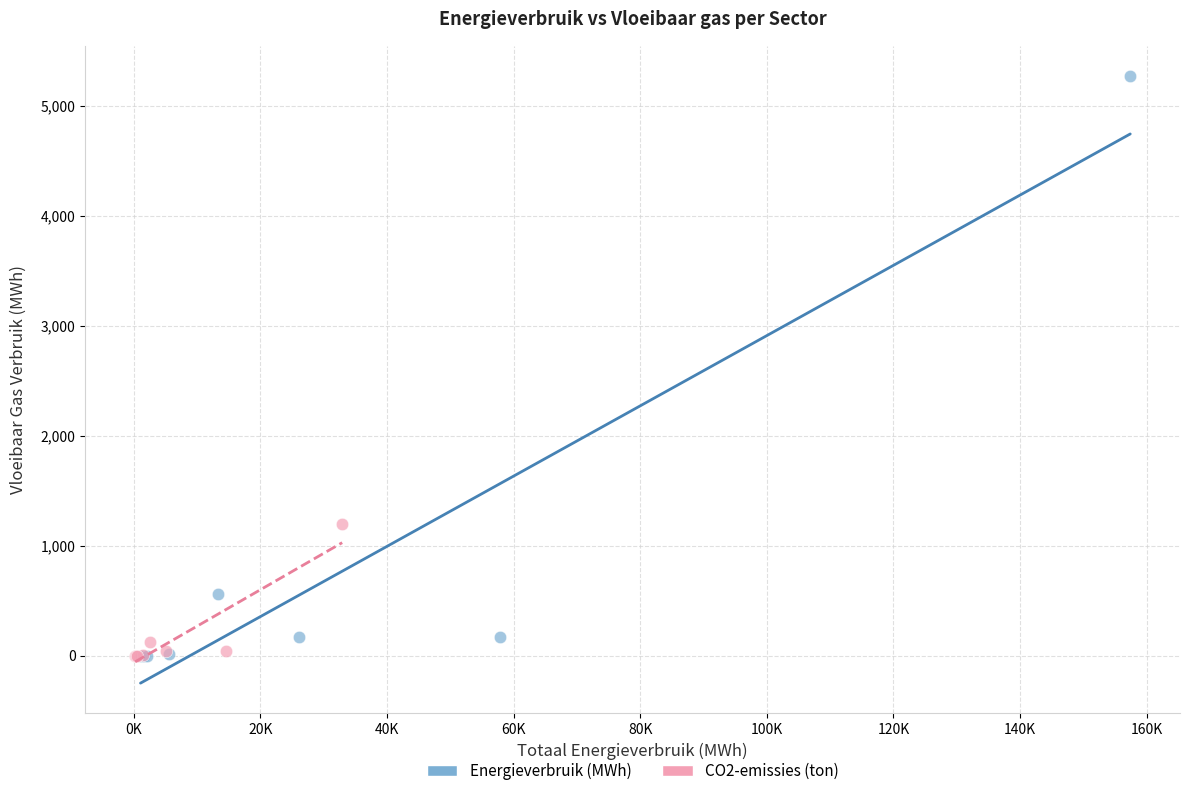

Which series contains the highest Y value?

Energieverbruik (MWh)